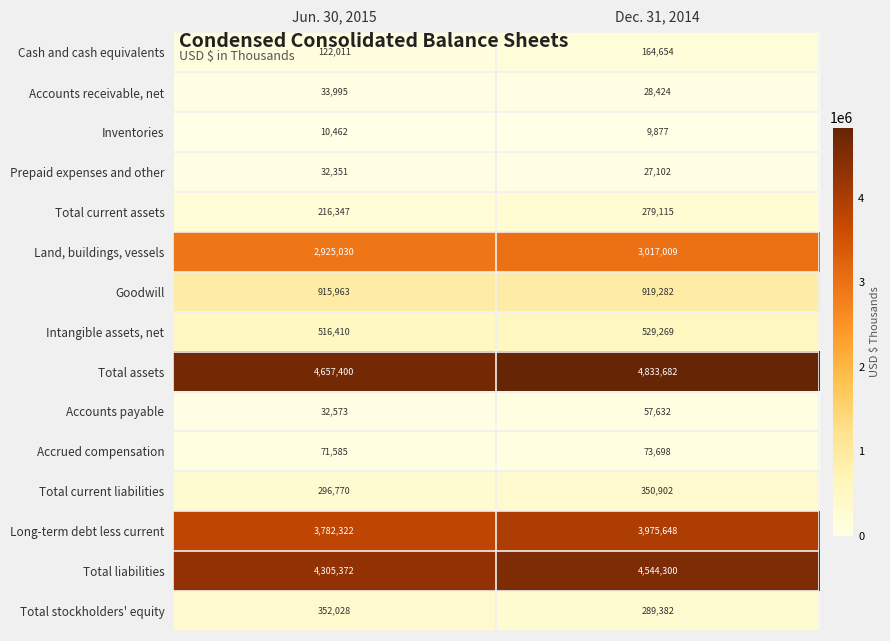

Between Jun. 30, 2015 and Dec. 31, 2014, which series saw the biggest shift?

Total liabilities